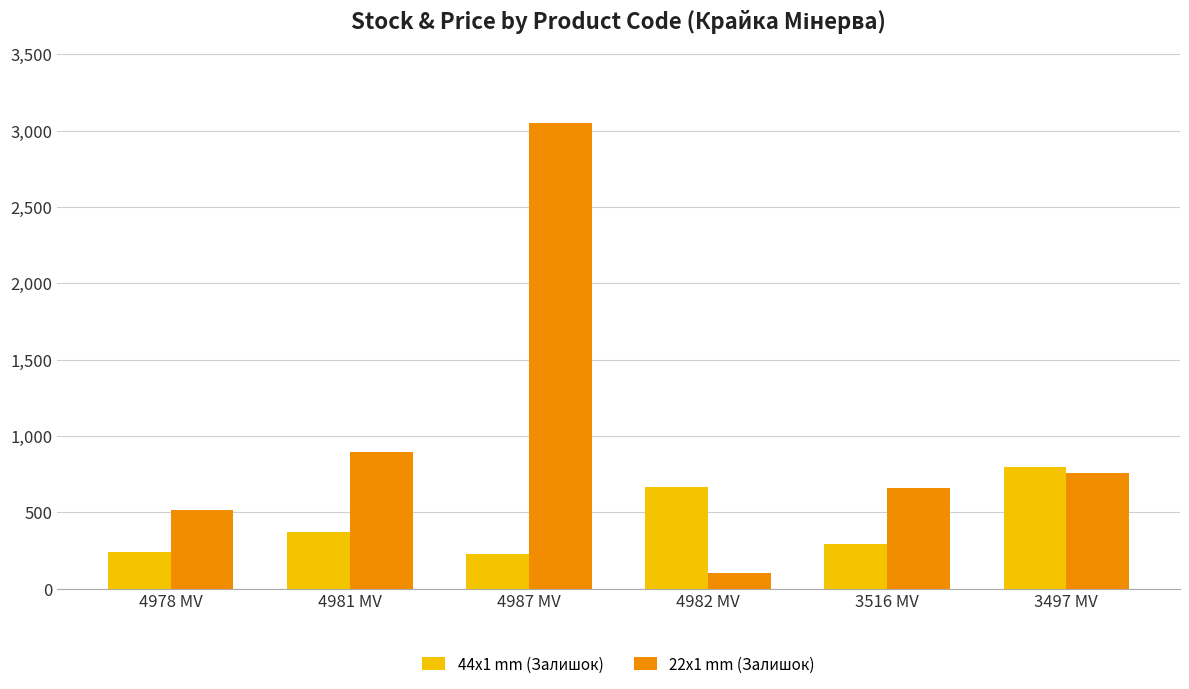

How many bars are there in each group?

2